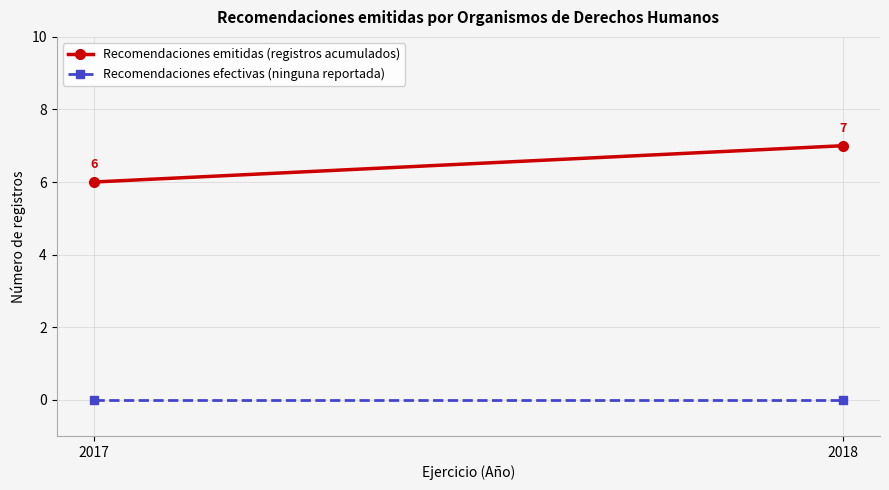

Reading left to right, list all the values displayed in this chart.

Recomendaciones emitidas (registros acumulados): 2017=6	2018=7
Recomendaciones efectivas (ninguna reportada): 2017=0	2018=0